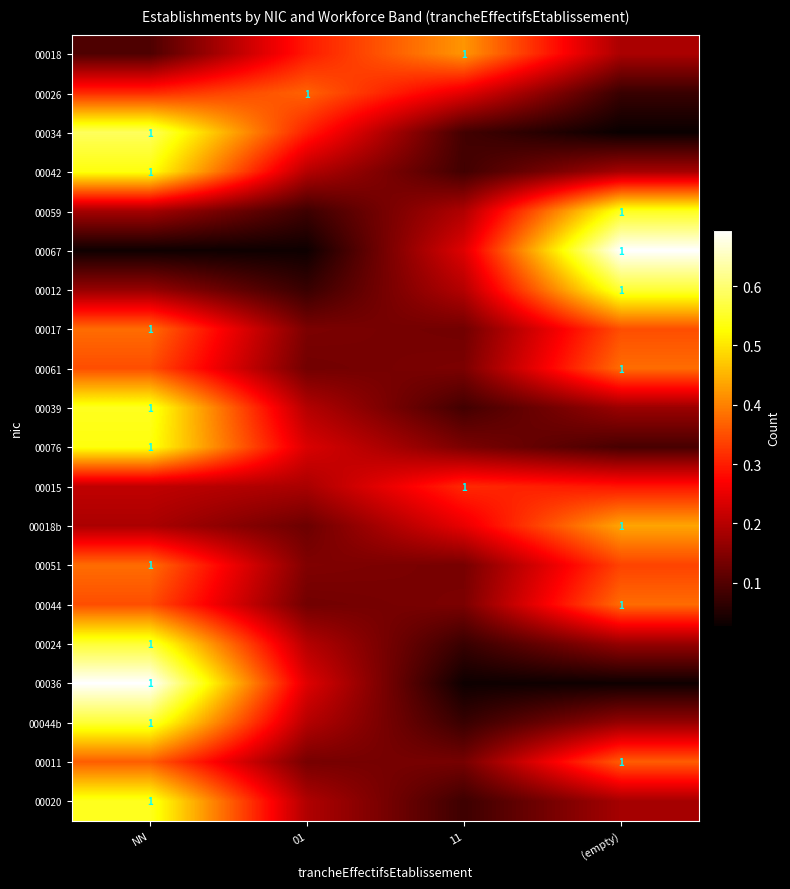

What is the difference between the highest and lowest values at 01?

0.3